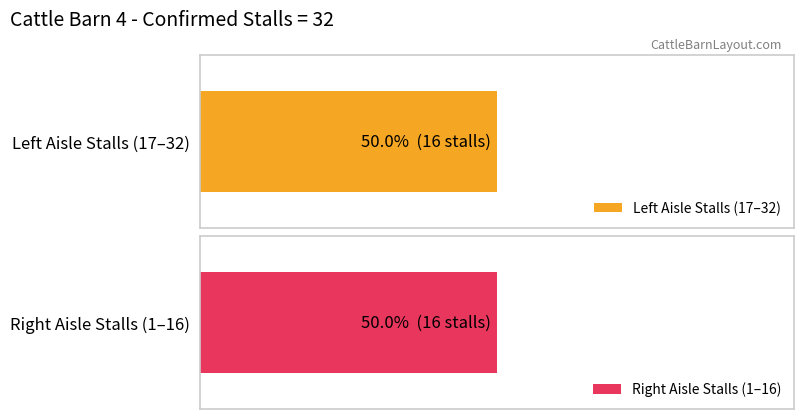

Is it true that Stall Numbers (Right) equals 5 at 23?

False